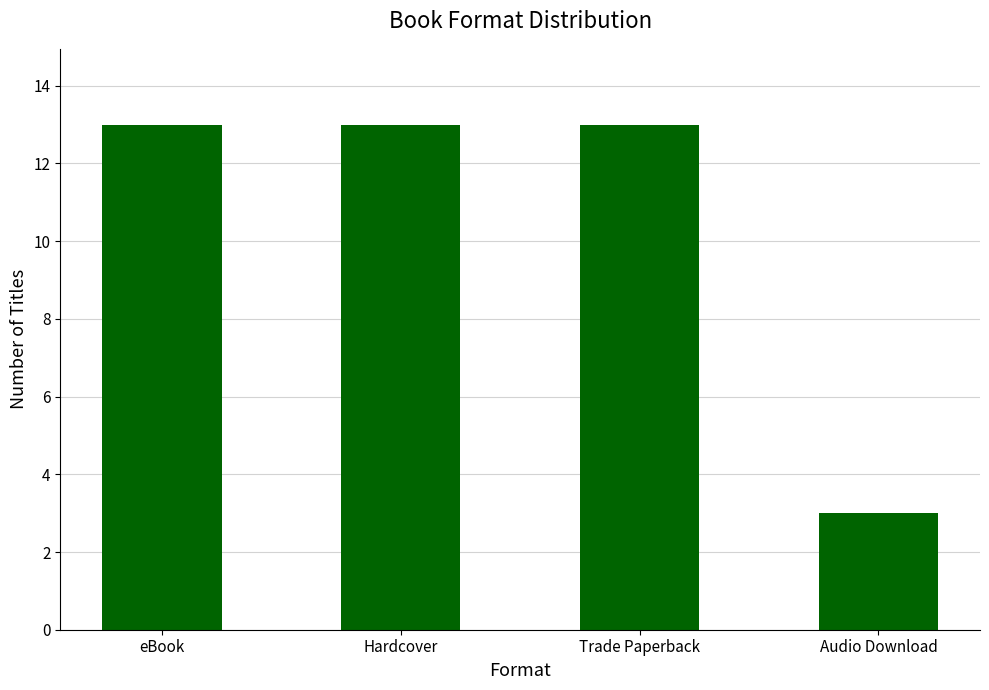

What is the value of the 2nd bar from the left?

13